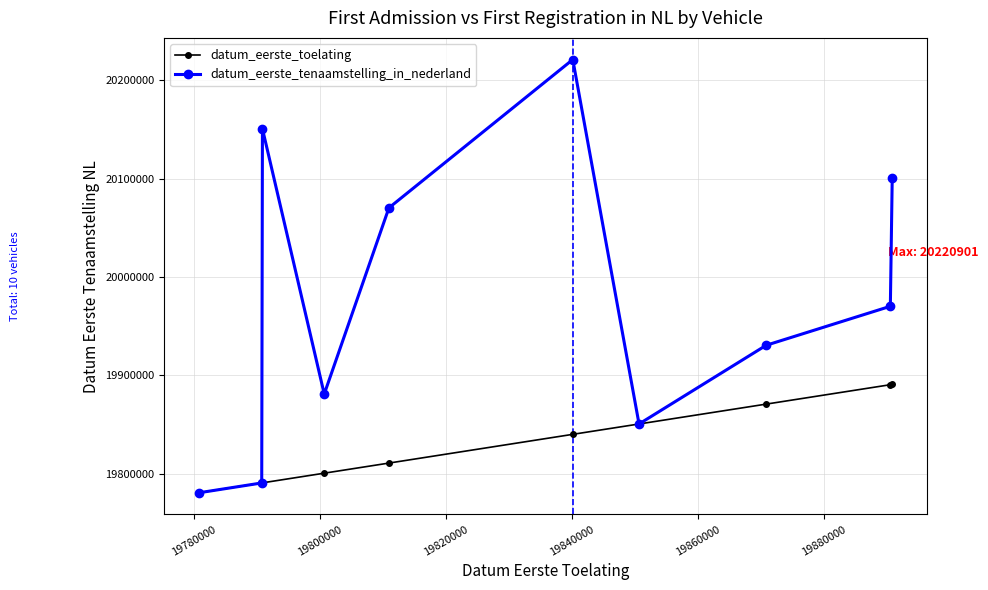

What are all the series names shown in the legend?

datum_eerste_toelating, datum_eerste_tenaamstelling_in_nederland